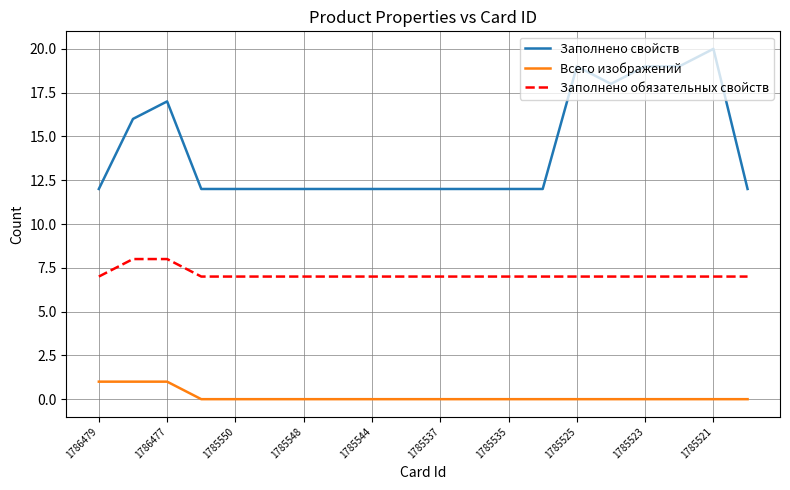

How many Всего изображений values are between 0 and 1?

20